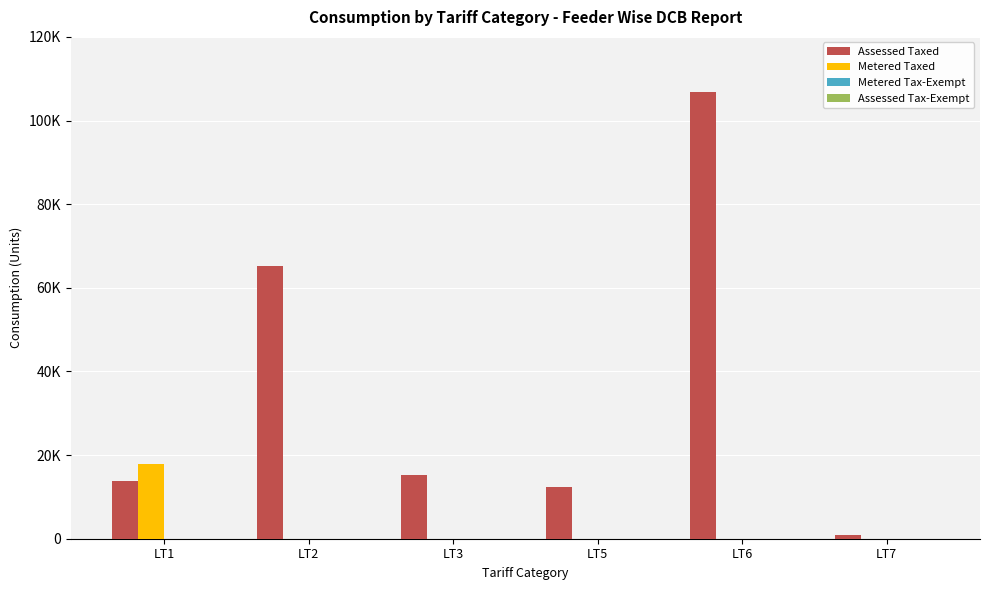

Reading left to right, transcribe all the data shown in this chart.

Assessed Taxed: 13922	65098	15215	12395	106937	849
Metered Taxed: 17951	0	0	0	0	0
Metered Tax-Exempt: 0	0	0	0	0	0
Assessed Tax-Exempt: 0	0	0	0	0	0